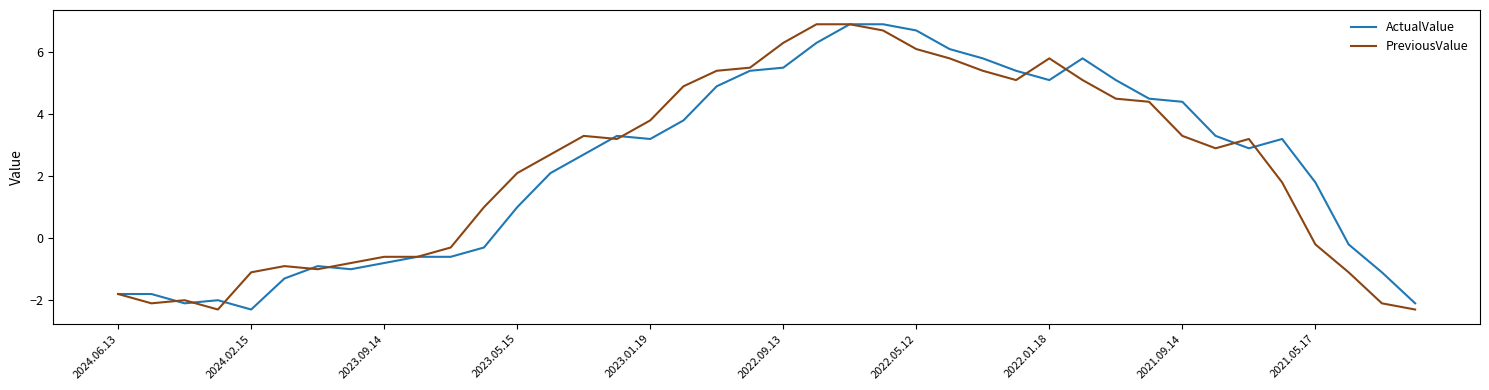

After their last crossing, which series has the higher values: ActualValue or PreviousValue?

ActualValue